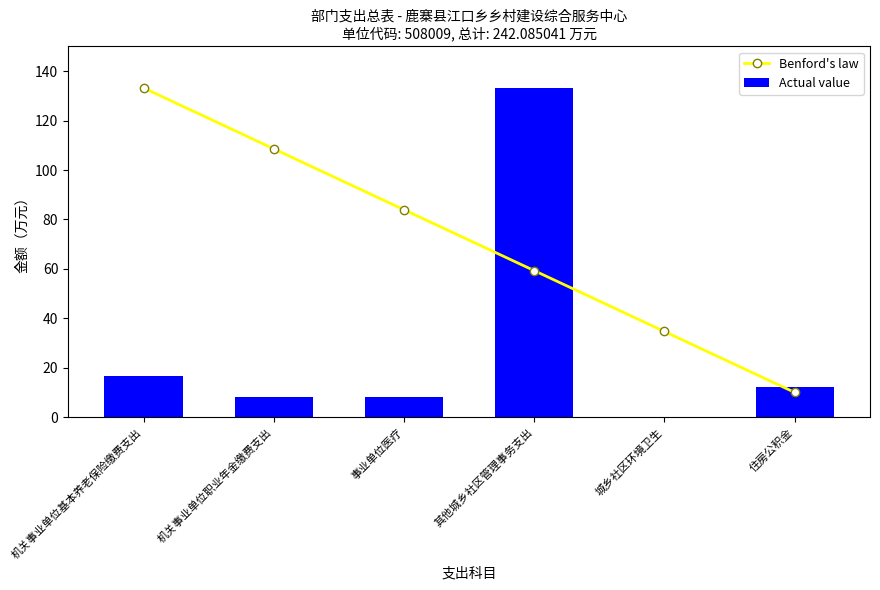

The Actual value series shows 60.8 at 其他城乡社区管理事务支出. True or false?

False